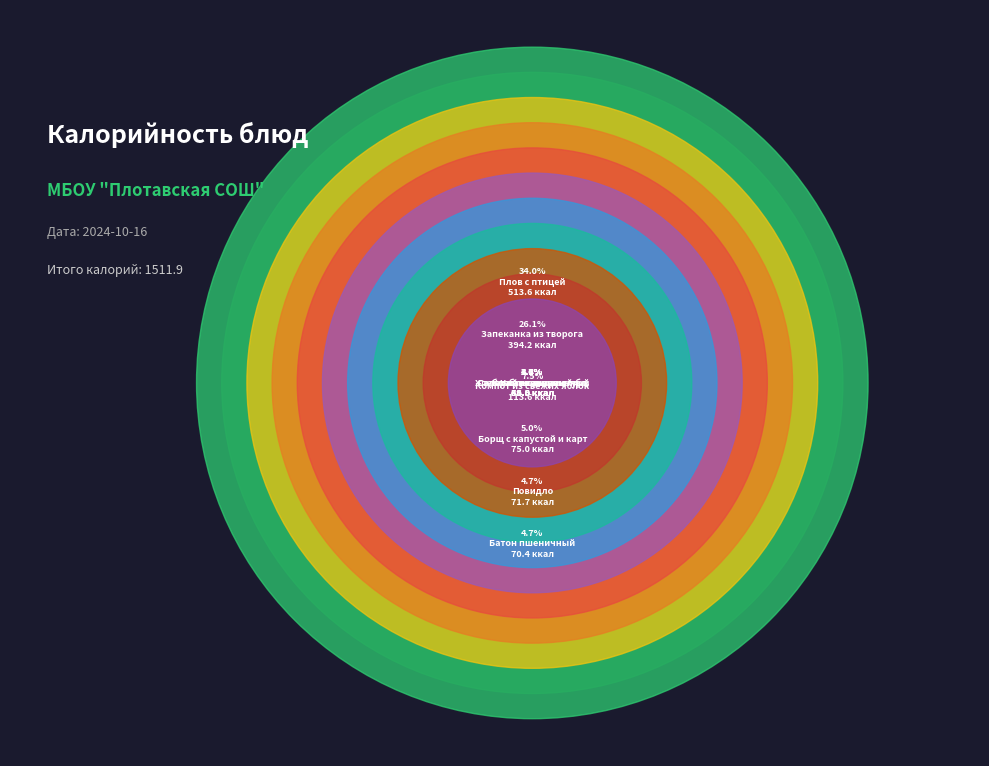

To the nearest percent, what is the combined percentage of Салат из соленых огурцов с луком and Чай с сахаром?

8%